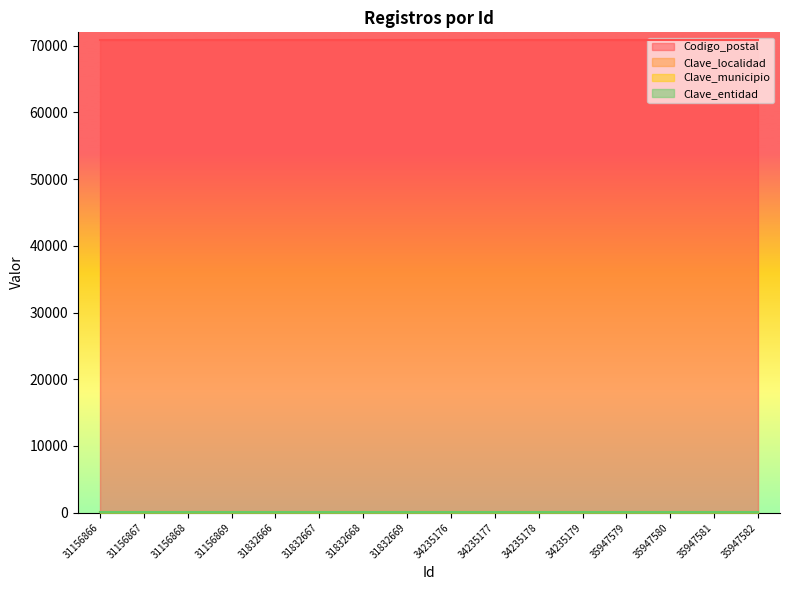

The Clave_entidad series shows 12 at 35947582. True or false?

False